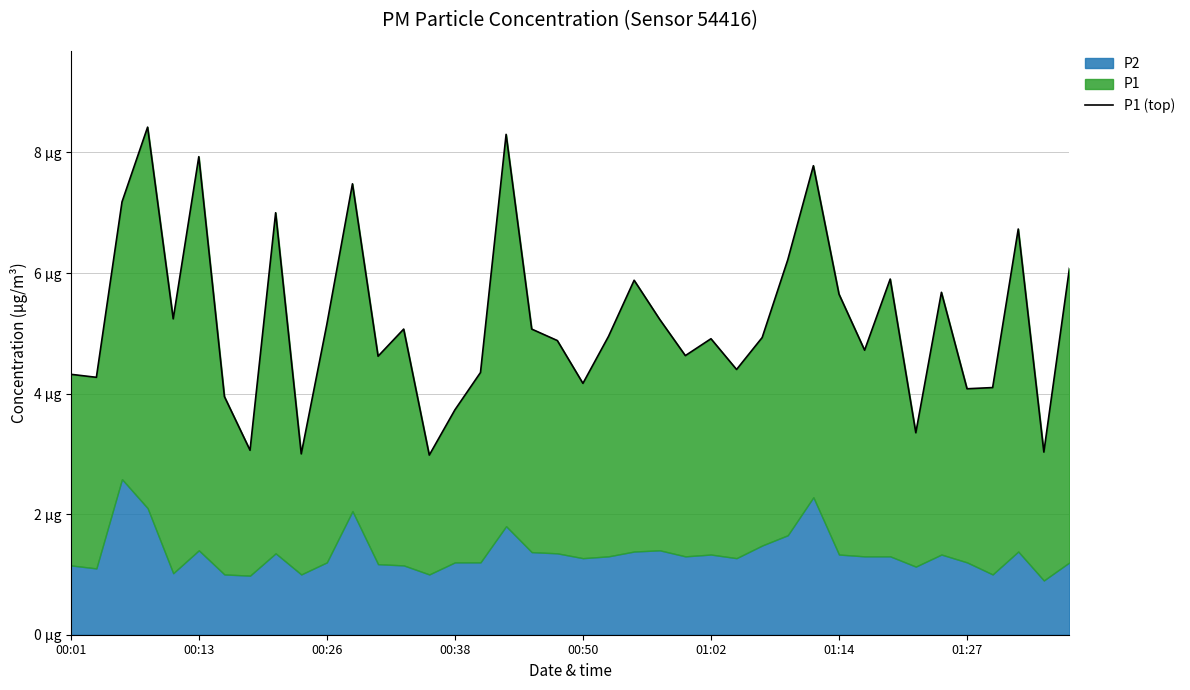

What is the ratio of the value at 24 to the value at 30?

0.8